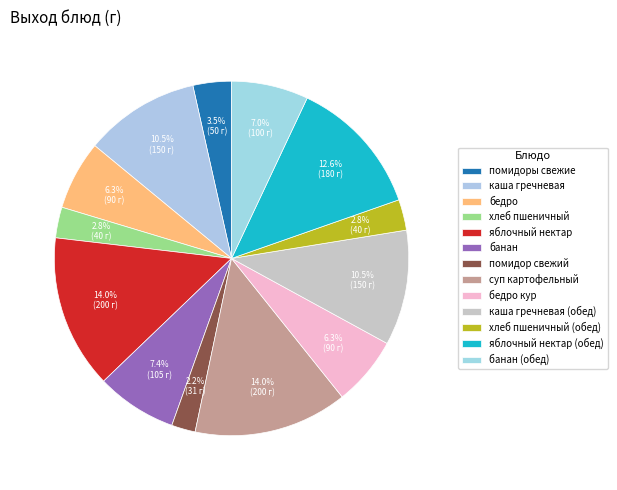

Count the number of slices in the pie.

13